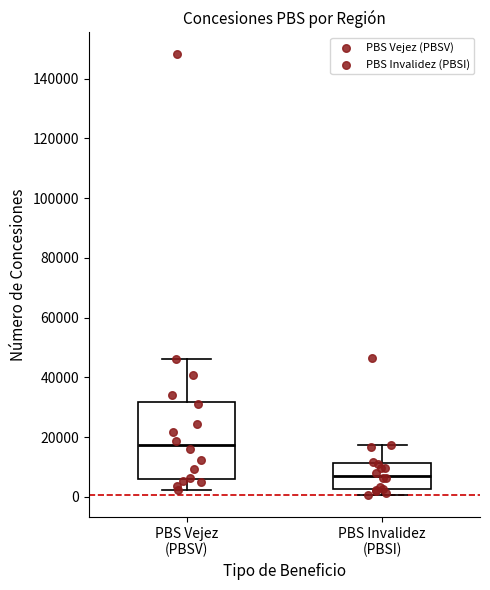

Comparing the boxes themselves (not the whiskers), which one is the tallest?

PBS Vejez (PBSV)